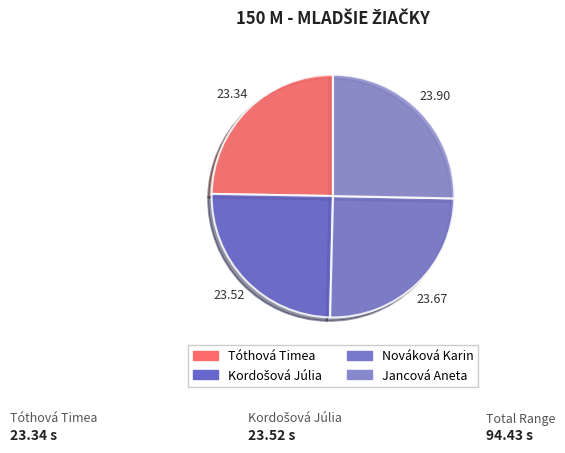

Count the number of slices in the pie.

4